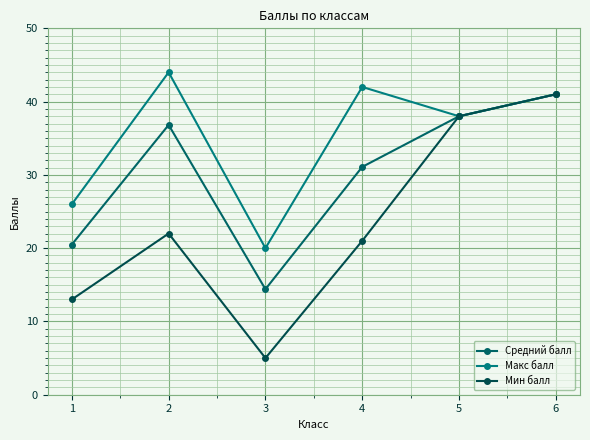

What is the highest value of the Средний балл series?

41.0